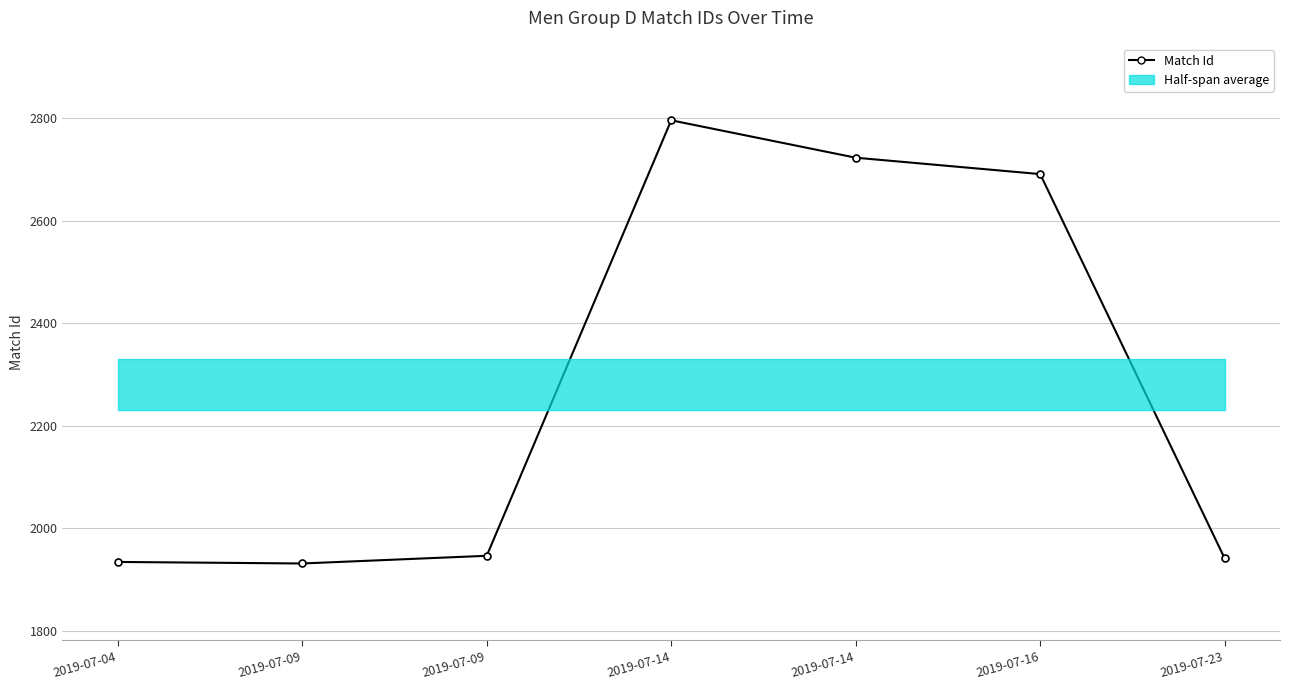

Count the number of categories in the chart.

7